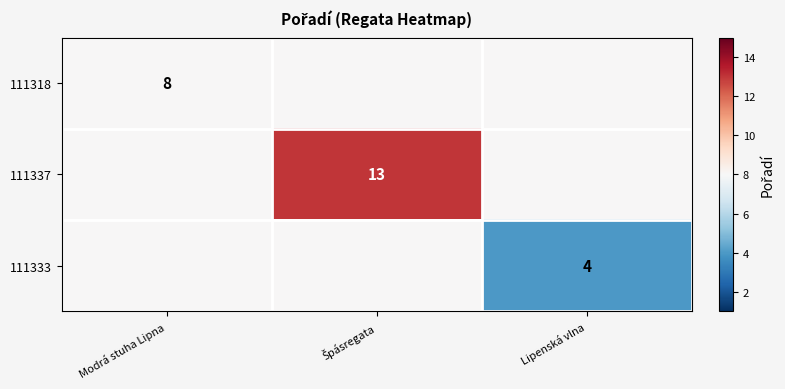

The value of 111333 at Lipenská vlna is 4. True or false?

True